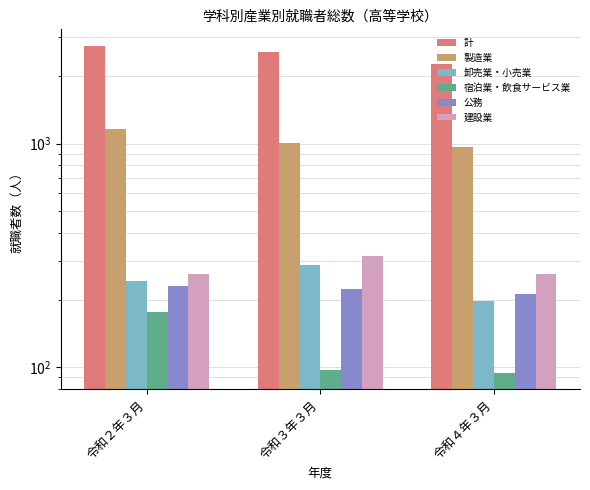

Is it true that 製造業 equals 1610 at 令和４年３月?

False